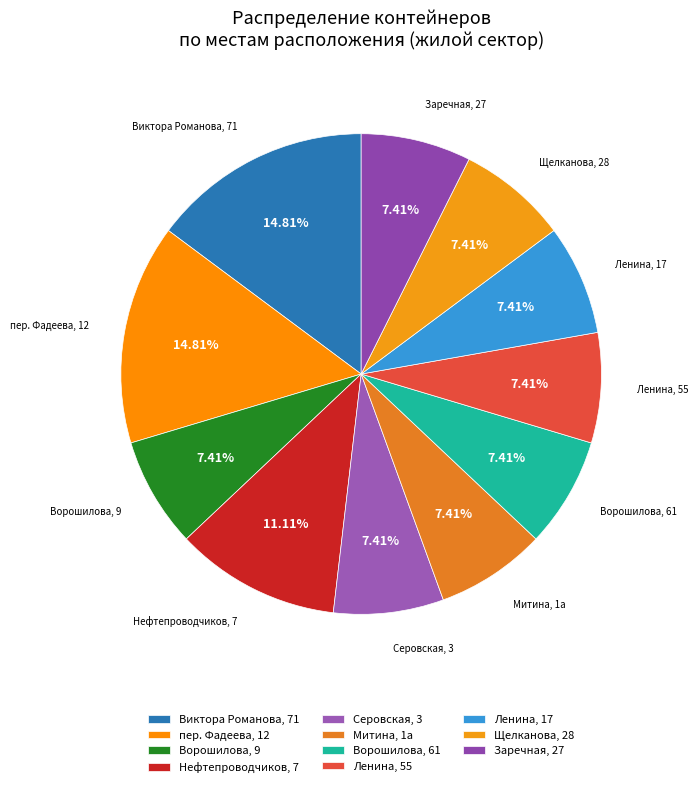

Do пер. Фадеева, 12 and Виктора Романова, 71 together represent more than half of the pie?

No